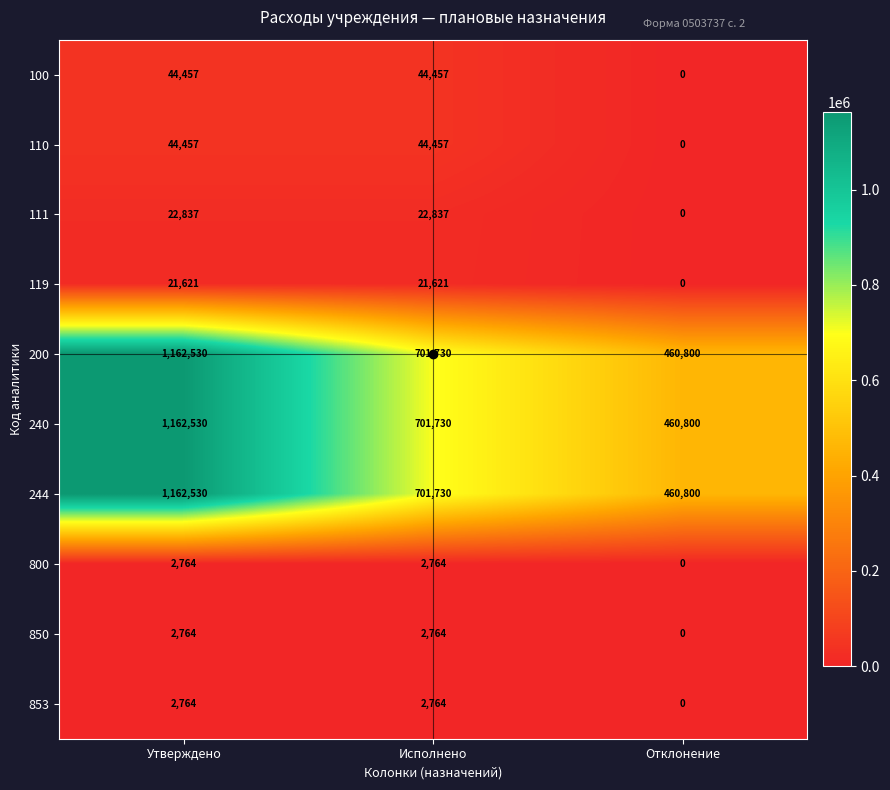

How many distinct data groups are displayed?

10